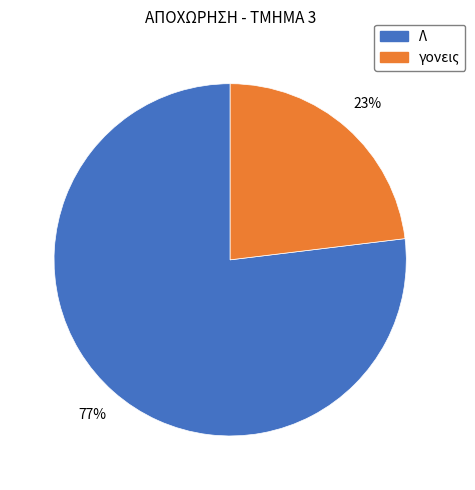

Which slice is the smallest?

γονεις